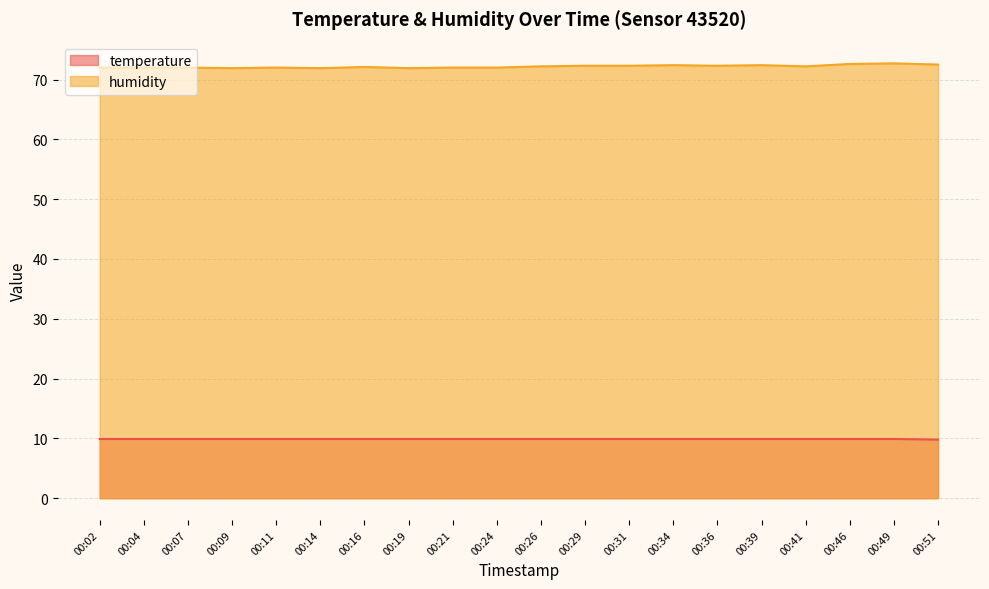

True or false: humidity and temperature cross at least once.

False